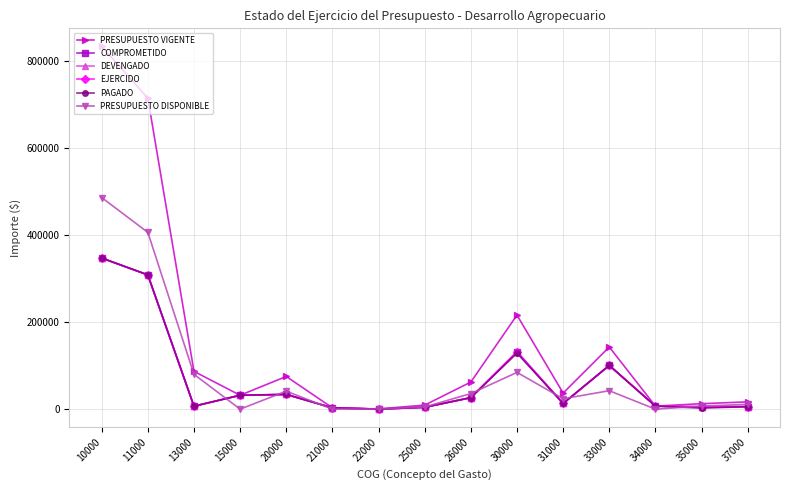

Which series has the largest total across all categories?

PRESUPUESTO VIGENTE